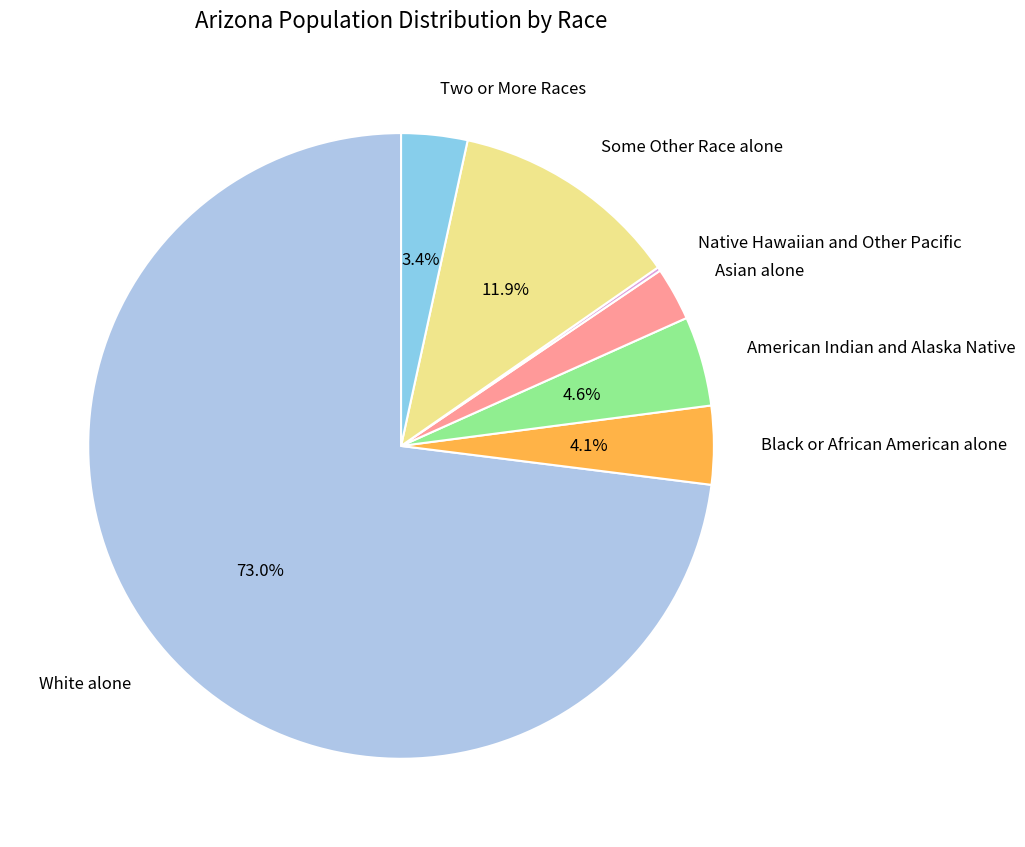

Is the sum of Black or African American alone and White alone greater than half?

Yes